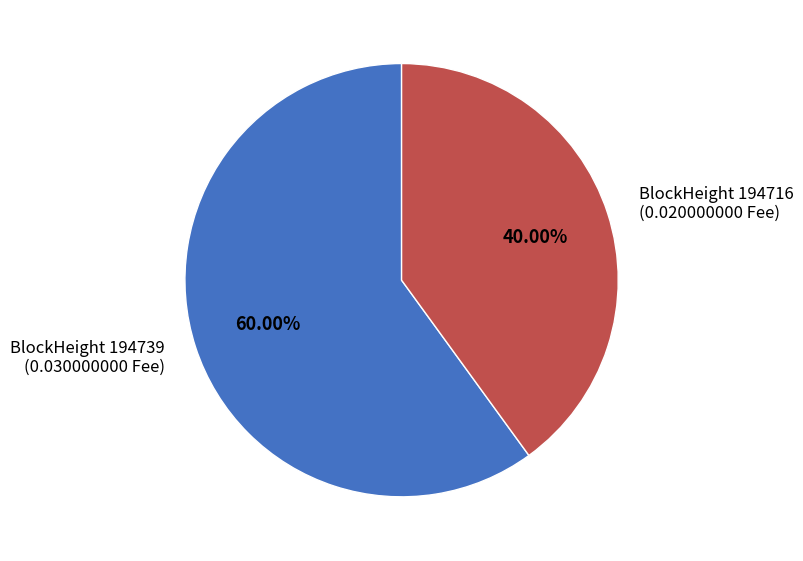

Do BlockHeight 194739 (0.030000000 Fee) and BlockHeight 194716 (0.020000000 Fee) together represent more than half of the pie?

Yes